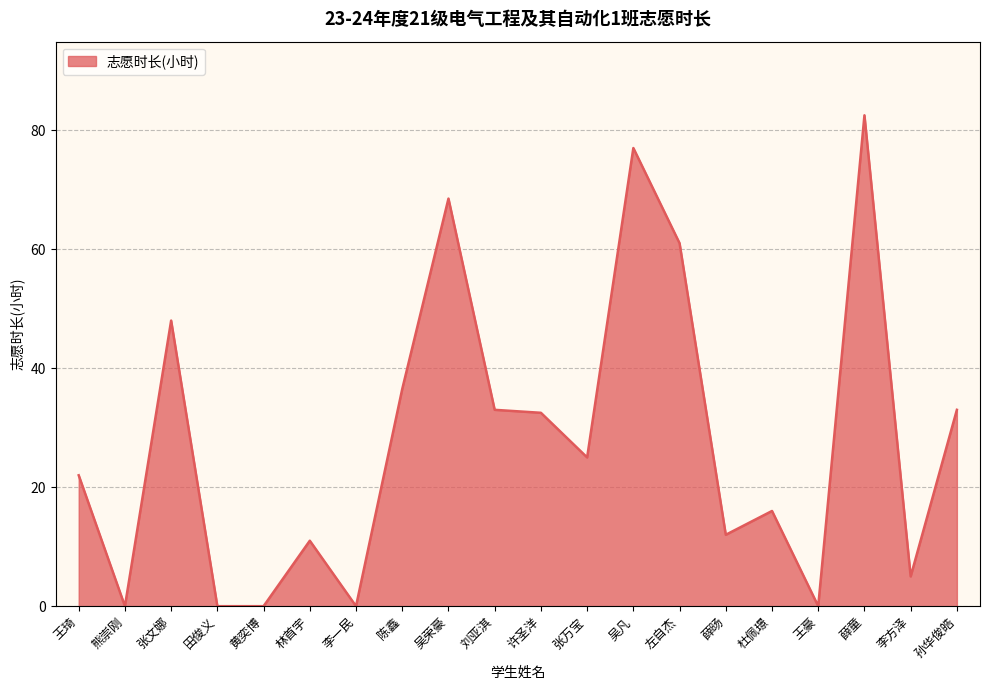

What position from the left is 左自杰?

14